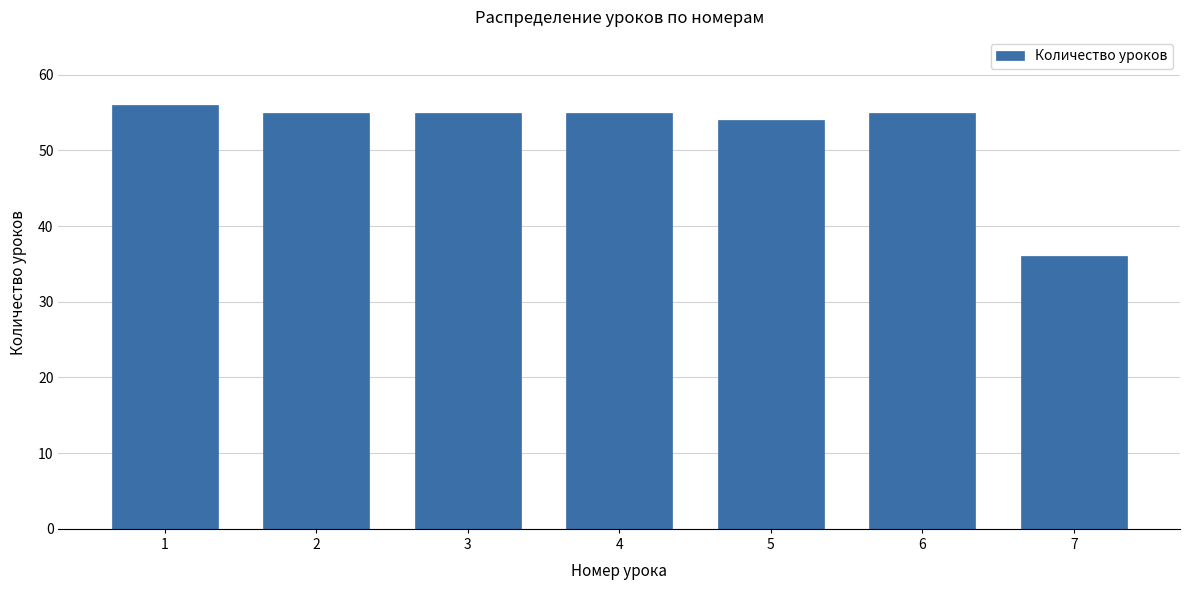

Reading left to right, extract all data points from this chart.

1=56	2=55	3=55	4=55	5=54	6=55	7=36